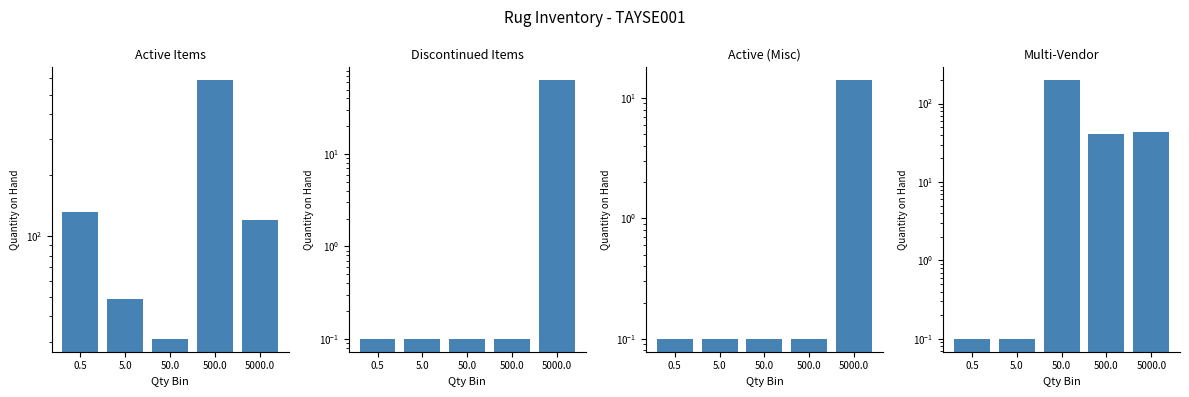

Which category has the highest value across all series?

500.0